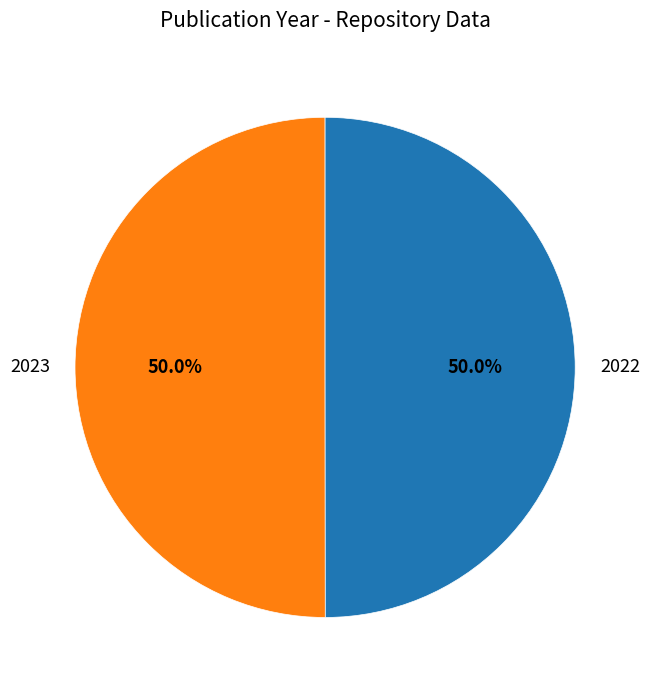

Approximately how many times larger is the value at 2022 compared to 2023?

1.0